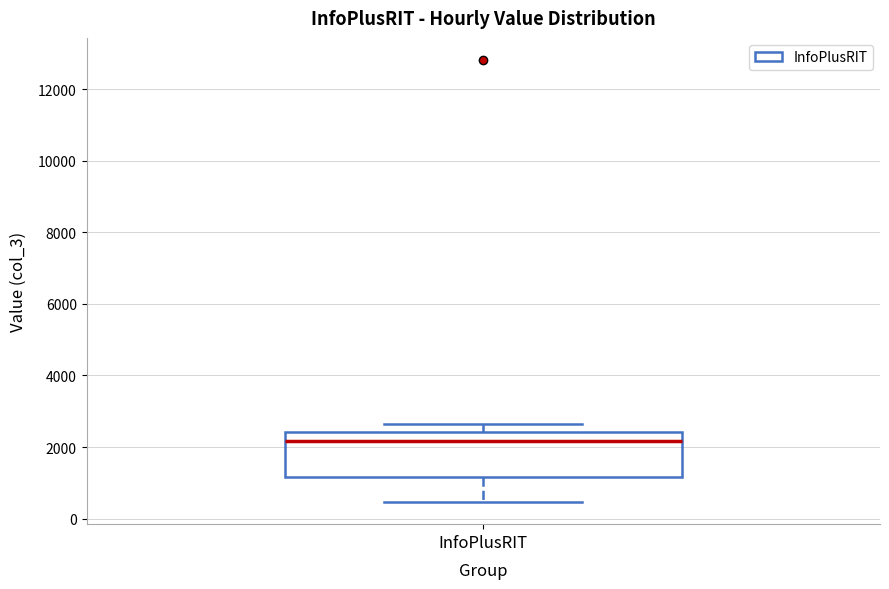

Where is the upper edge of the box for InfoPlusRIT on the y-axis? The values are not printed on the chart, so give them approximately, as read against the axis.

2400